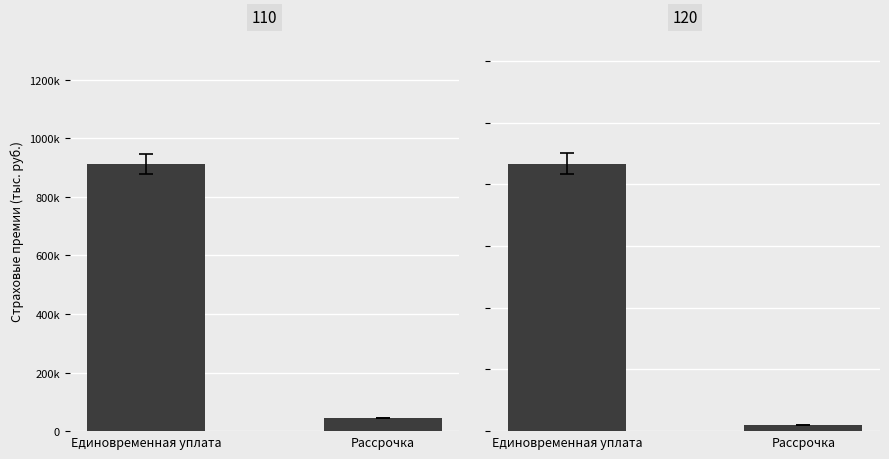

What is the value of the 110 bar at the 1st from the left?

912306.6